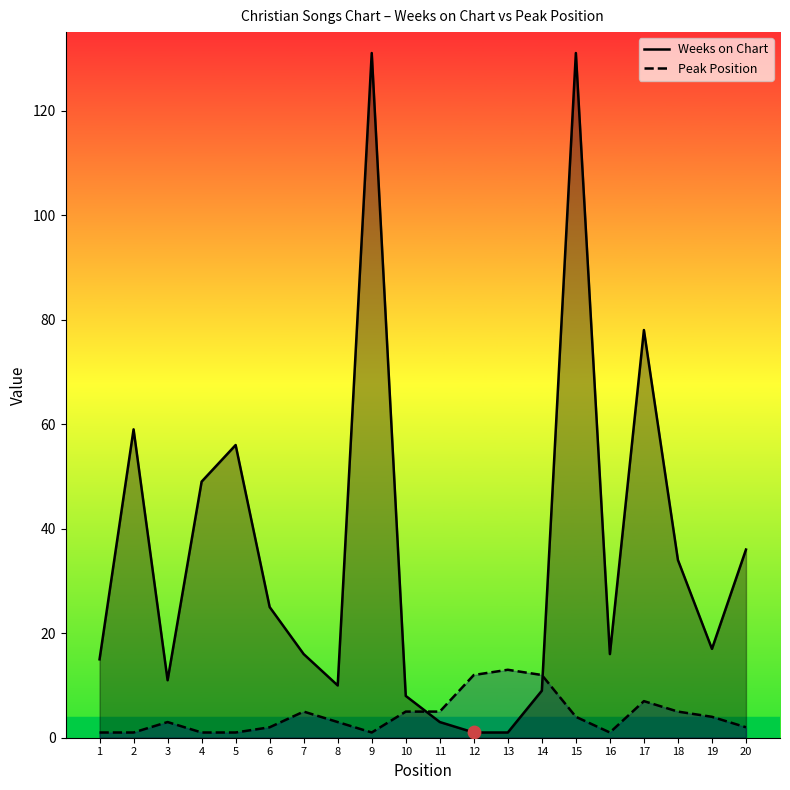

Which series has the widest spread of Y values?

Weeks on Chart